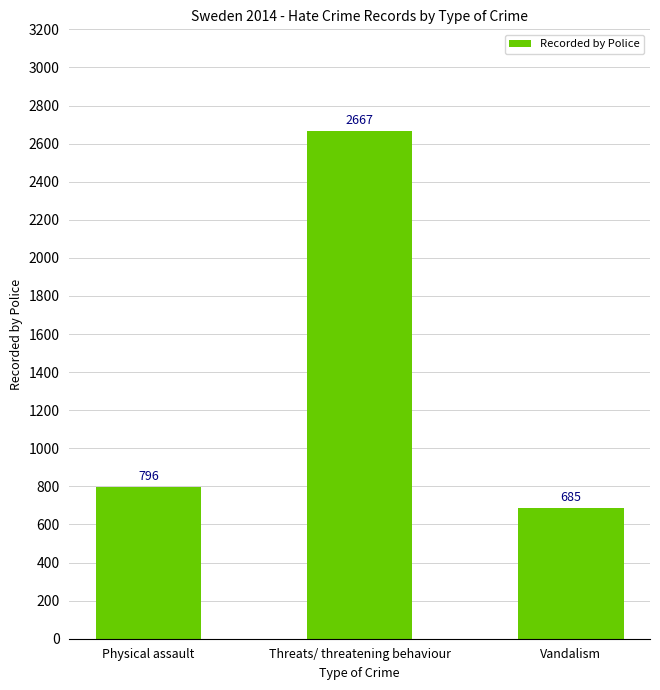

Which has a higher value, Physical assault or Threats/ threatening behaviour?

Threats/ threatening behaviour